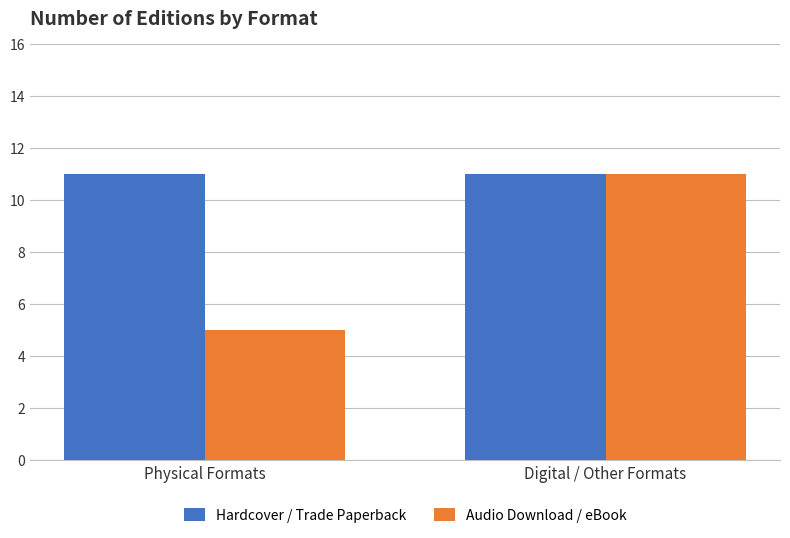

What is the total value across all series at Physical Formats?

16